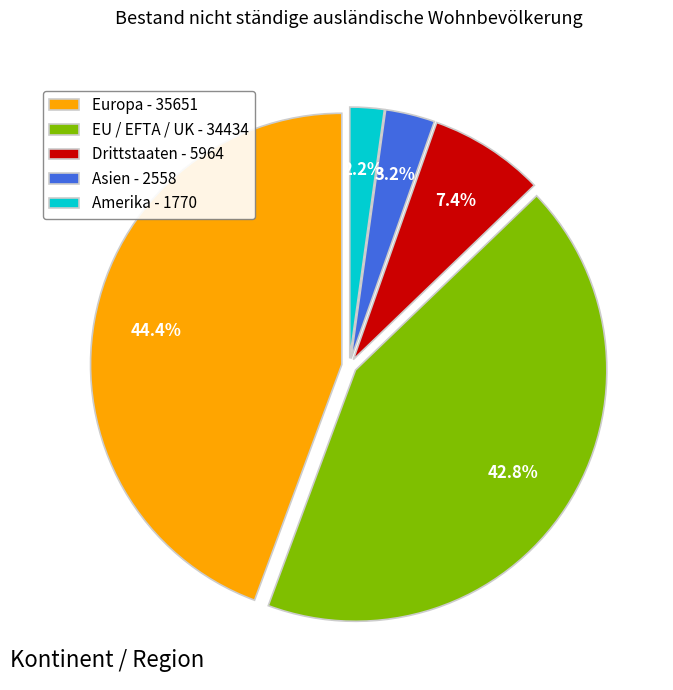

What is the ratio of the value at Amerika to the value at EU / EFTA / UK?

0.1